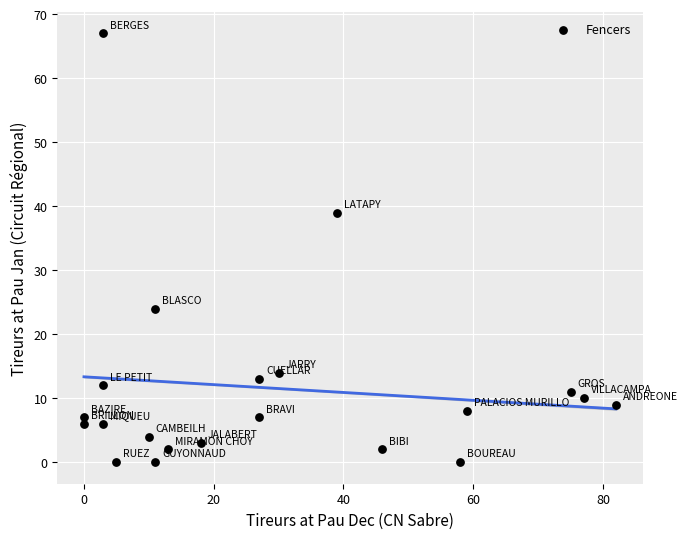

What Y value in the scatter plot is closest to 33?

39